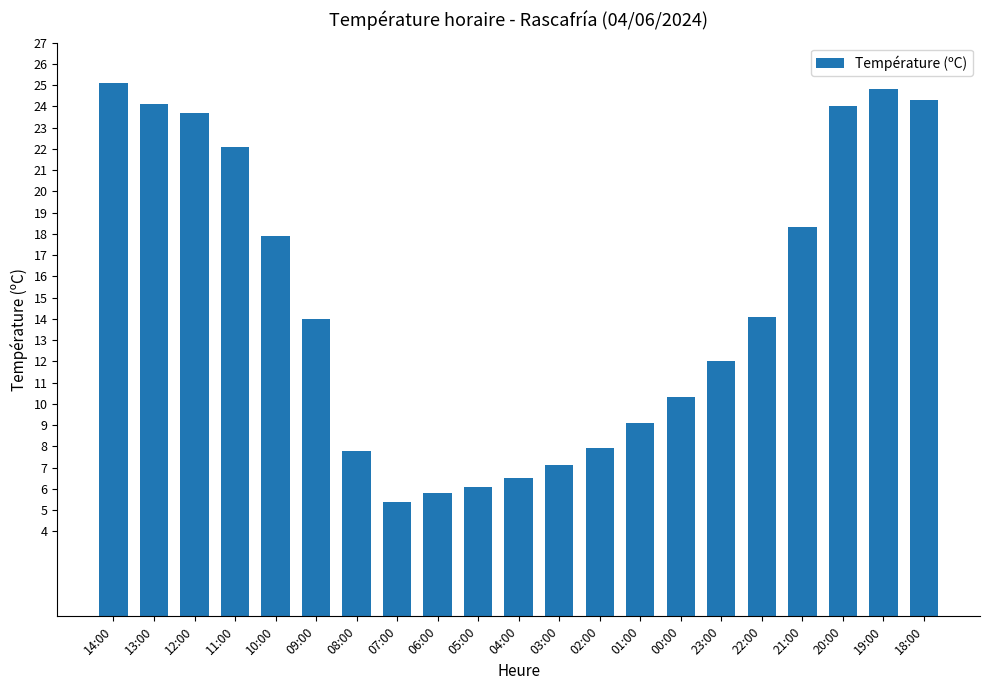

Which category has the highest value across all series?

14:00